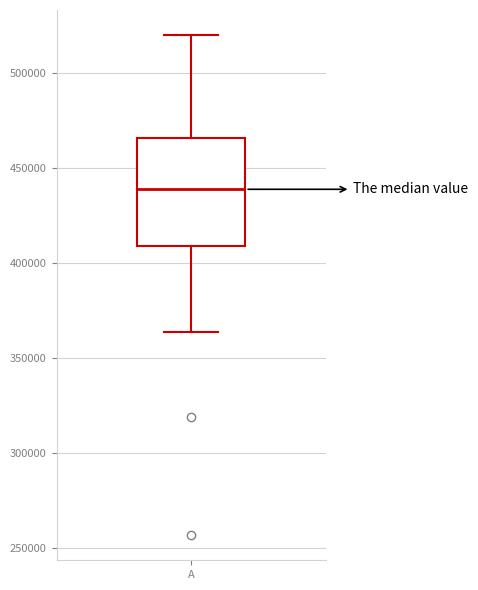

Read this box plot against the y-axis: the position of the median line, the range covered by the box, and the ends of both whiskers. The values are not printed on the chart, so give them approximately, as read against the axis.

median 440000, box 410000 to 465000, whiskers 365000 to 520000